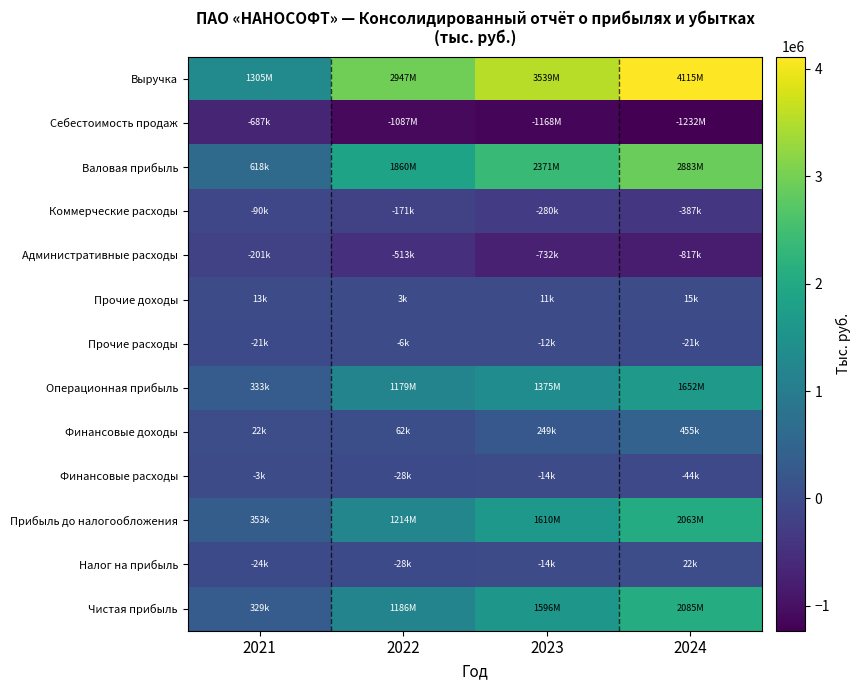

At which category is the sum across all series the highest?

2024